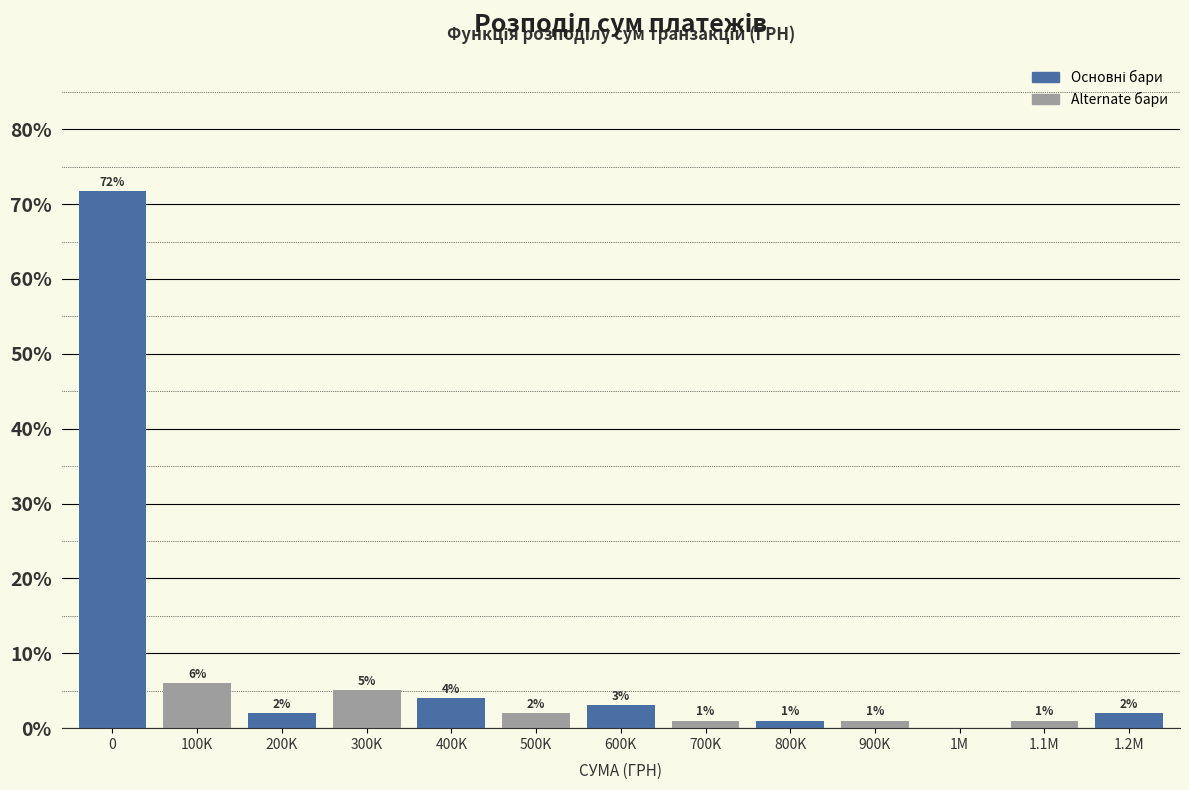

Is it true that the value at 800K is 1.0?

True